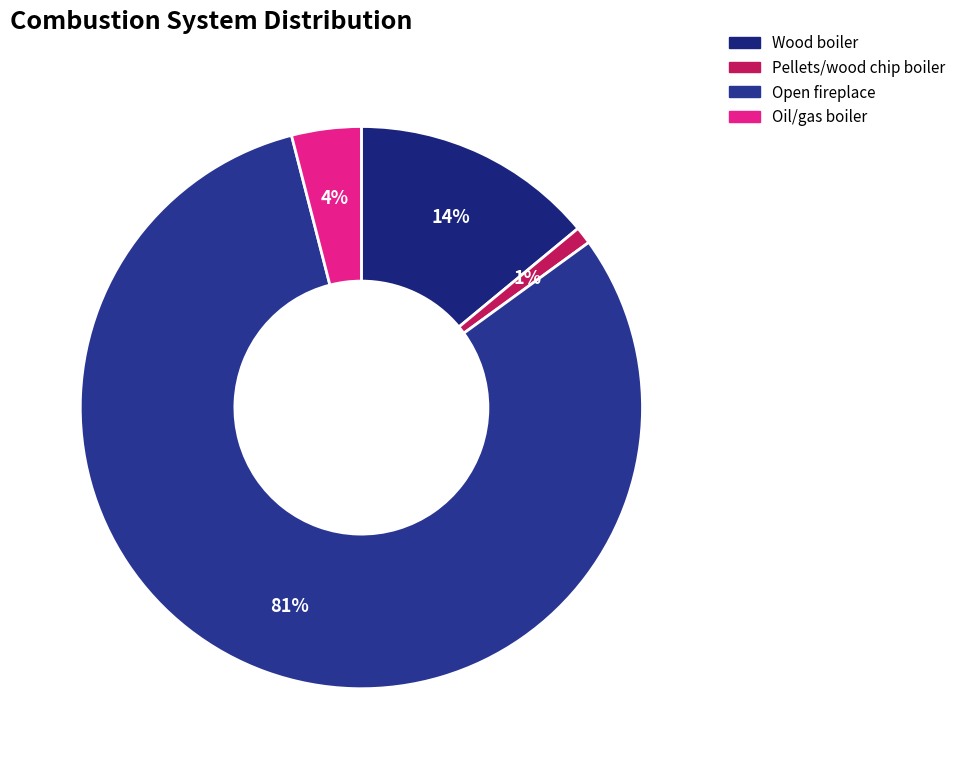

How many slices are in this pie chart?

4